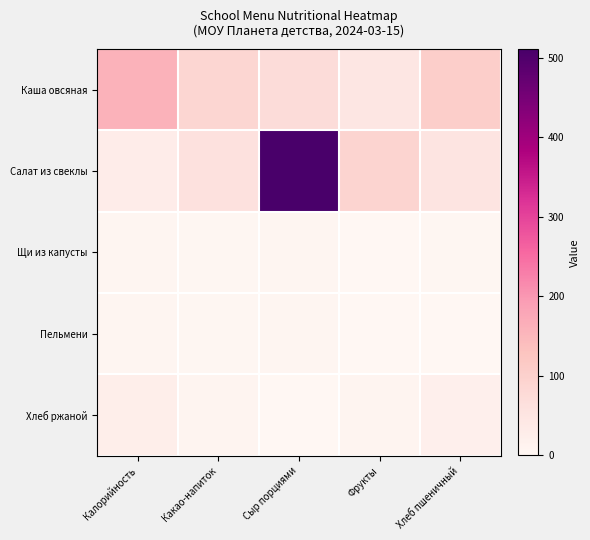

Reading right to left, extract all data points from this chart.

Каша овсяная: Хлеб пшеничный=104.8	Фрукты=47.0	Сыр порциями=72.8	Какао-напиток=87.5	Калорийность=158.5
Салат из свеклы: Хлеб пшеничный=52.4	Фрукты=92.0	Сыр порциями=510.2	Какао-напиток=61.1	Калорийность=28.1
Щи из капусты: Хлеб пшеничный=3.0	Фрукты=0.4	Сыр порциями=4.6	Какао-напиток=4.0	Калорийность=4.4
Пельмени: Хлеб пшеничный=1.2	Фрукты=0.4	Сыр порциями=5.9	Какао-напиток=3.8	Калорийность=4.8
Хлеб ржаной: Хлеб пшеничный=20.6	Фрукты=9.8	Сыр порциями=0.0	Какао-напиток=9.1	Калорийность=24.3